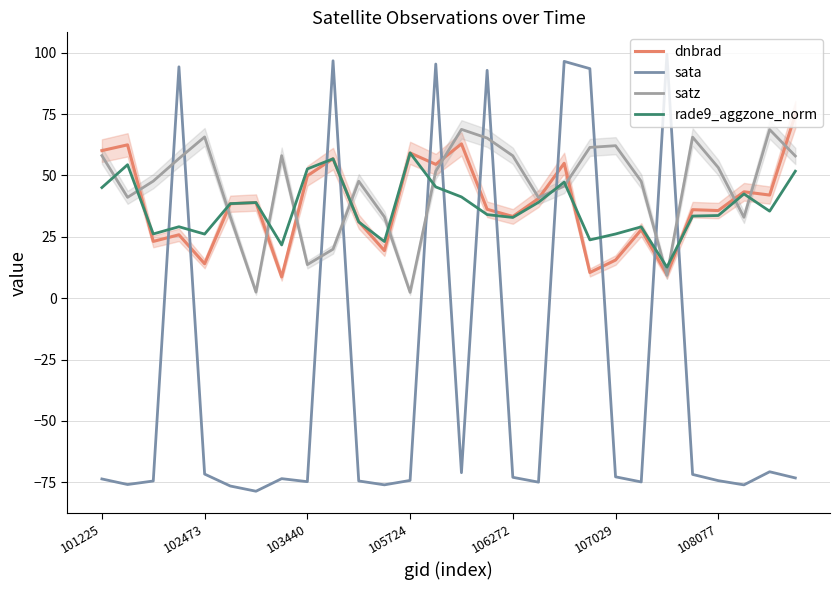

Reading right to left, list all the values displayed in this chart.

dnbrad: 74.8	42.0	43.3	35.7	36.1	9.6	27.9	15.5	10.4	55.0	40.6	33.3	36.2	62.9	54.5	59.2	19.4	31.2	56.8	49.9	8.7	39.0	38.5	14.0	25.8	23.1	62.5	60.1
sata: -73.3	-70.7	-76.1	-74.4	-71.8	99.4	-74.9	-72.8	93.5	96.5	-75.0	-73.0	92.8	-71.1	95.4	-74.3	-76.1	-74.5	96.7	-74.8	-73.6	-78.7	-76.6	-71.7	94.3	-74.5	-75.9	-73.7
satz: 57.9	68.7	32.9	53.2	65.6	9.3	47.6	62.1	61.4	45.6	41.0	58.0	65.2	68.8	51.7	2.4	33.1	47.7	20.0	13.7	58.1	2.5	33.2	65.7	56.9	47.7	41.1	58.1
rade9_aggzone_norm: 51.7	35.4	42.5	33.7	33.5	12.6	29.1	26.1	23.7	47.3	39.1	32.9	34.1	41.3	45.3	59.2	23.1	31.1	56.8	52.7	21.7	39.0	38.5	26.1	29.1	26.2	54.4	45.1